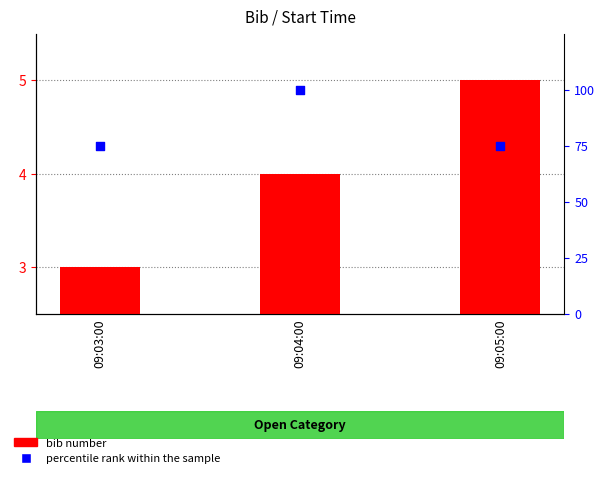

At how many categories does at least one series exceed 34?

3